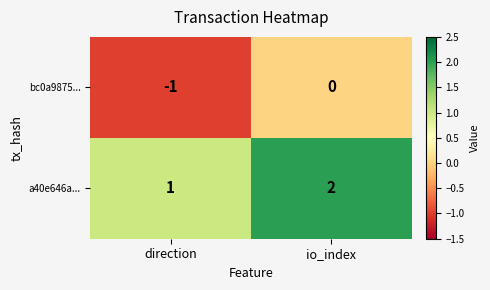

Which category has the highest value across all series?

io_index